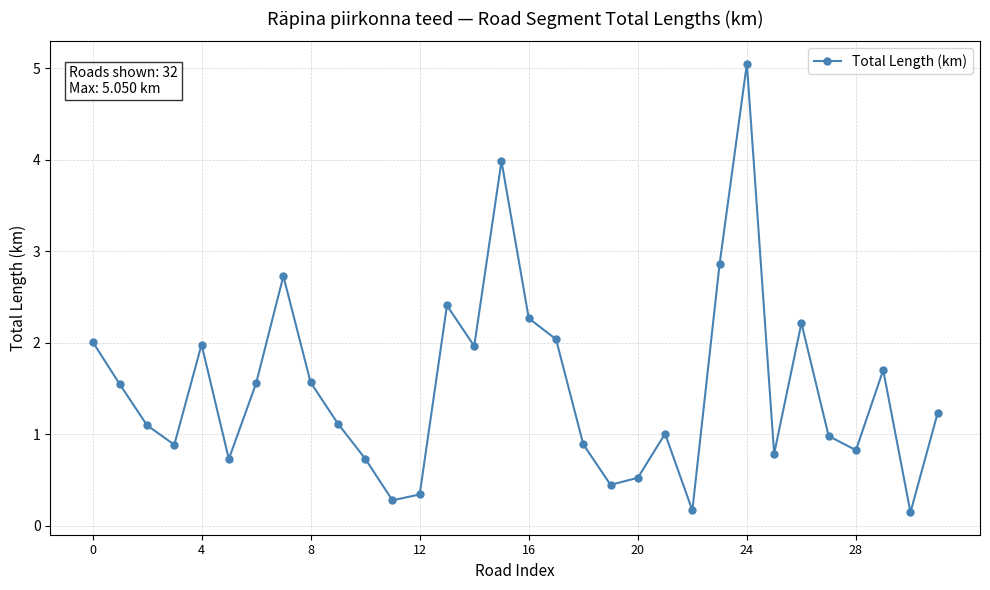

What is the value of the 15th point from the left?

2.0